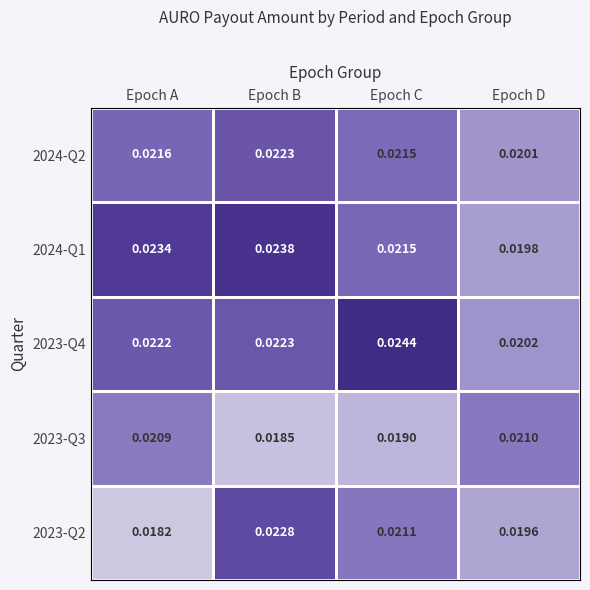

Where is 2024-Q1 nearest to the value 0?

Epoch D